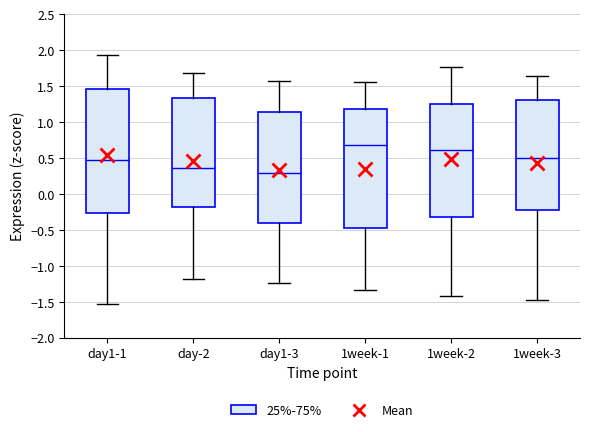

Which box is the tallest, from its lower edge to its upper edge?

day1-1